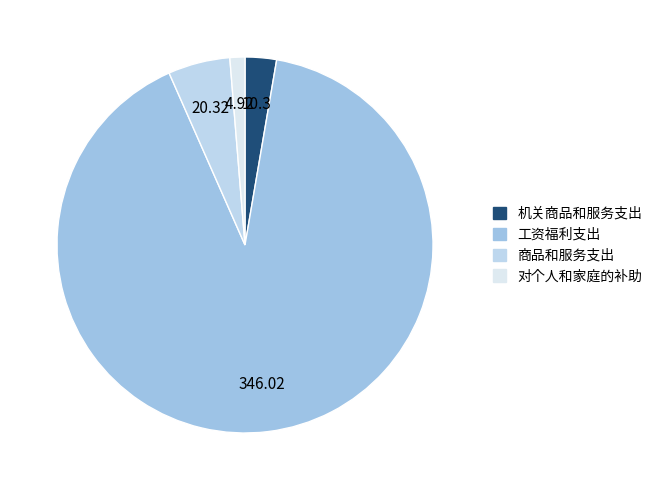

Rank the categories by value from lowest to highest.

对个人和家庭的补助, 机关商品和服务支出, 商品和服务支出, 工资福利支出